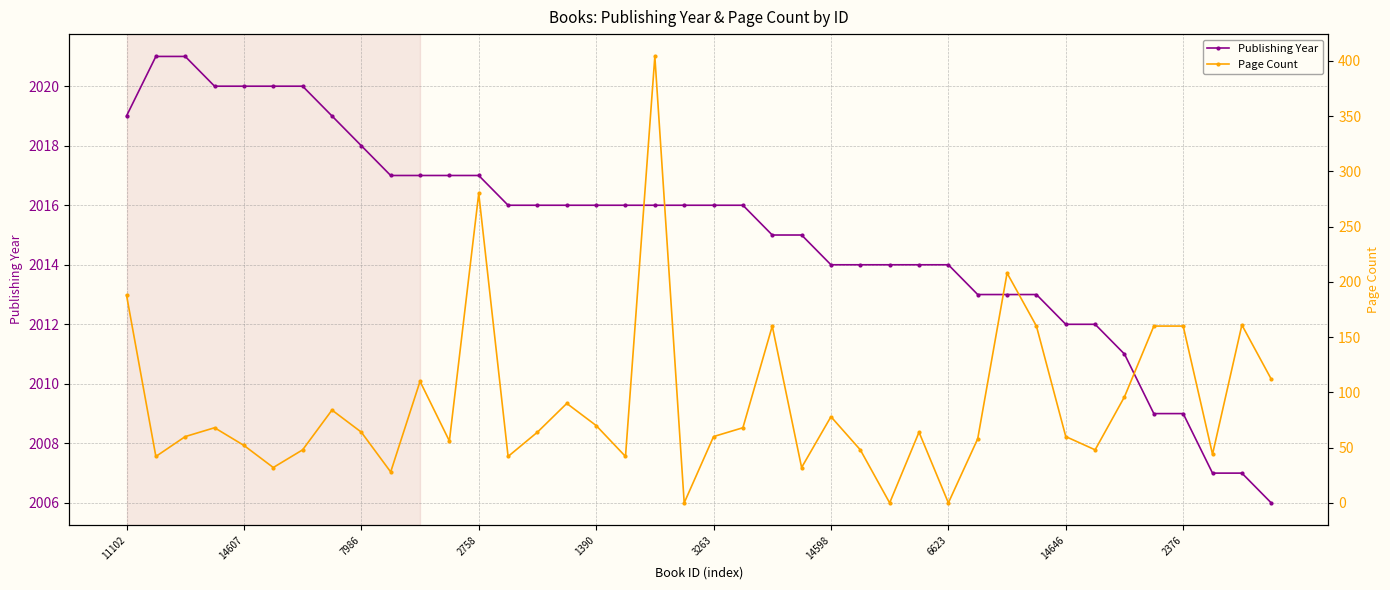

At how many categories does at least one series exceed 631?

40